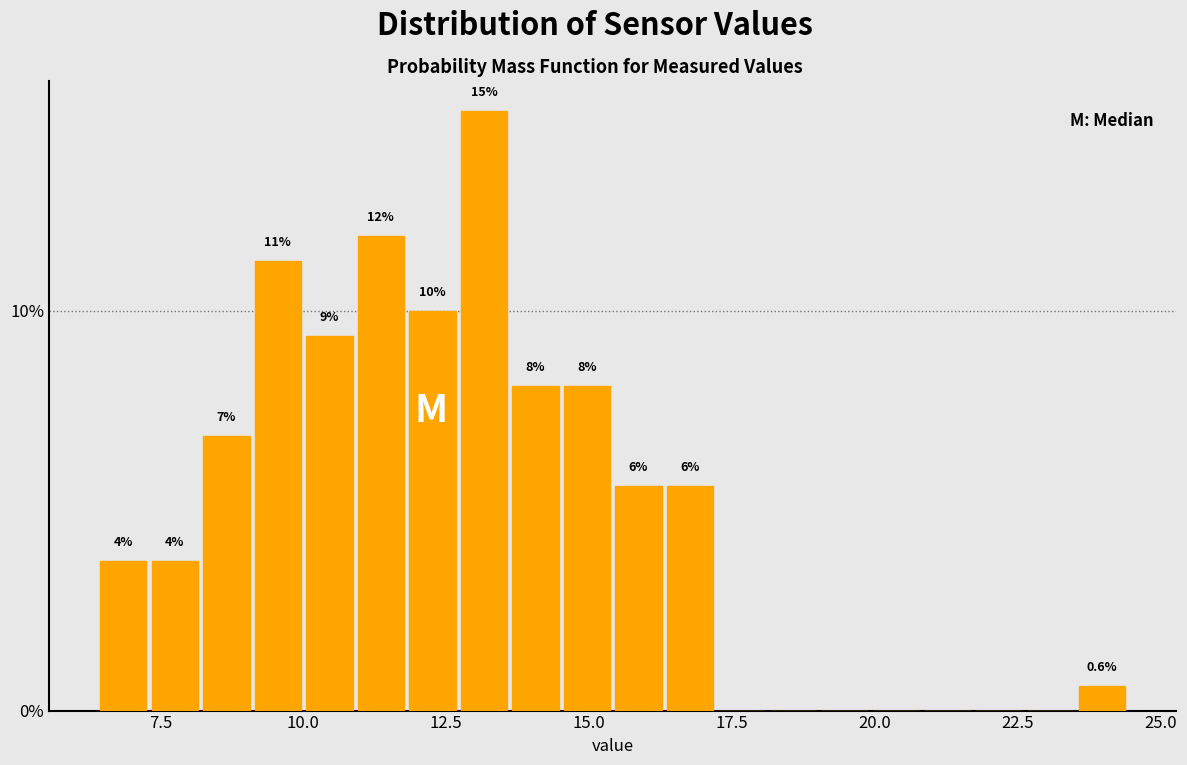

Read against the x-axis, roughly where is the centre of the tallest bar?

13.0